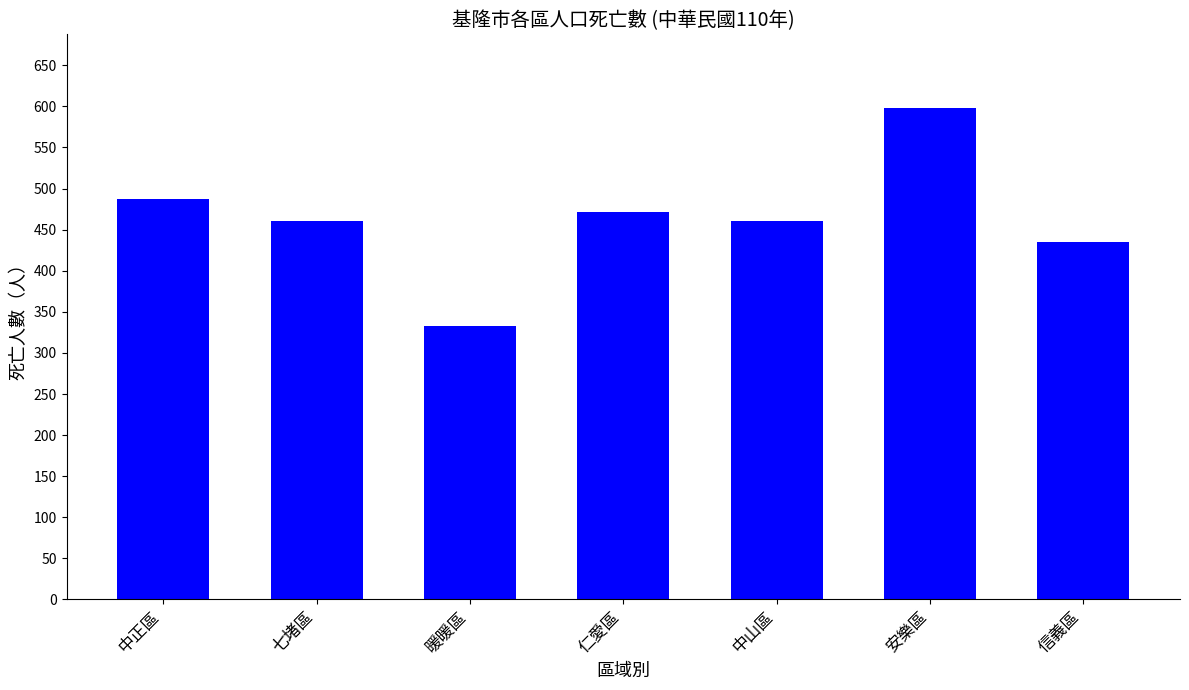

Reading left to right, transcribe all the data shown in this chart.

中正區=487	七堵區=460	暖暖區=333	仁愛區=472	中山區=460	安樂區=598	信義區=435